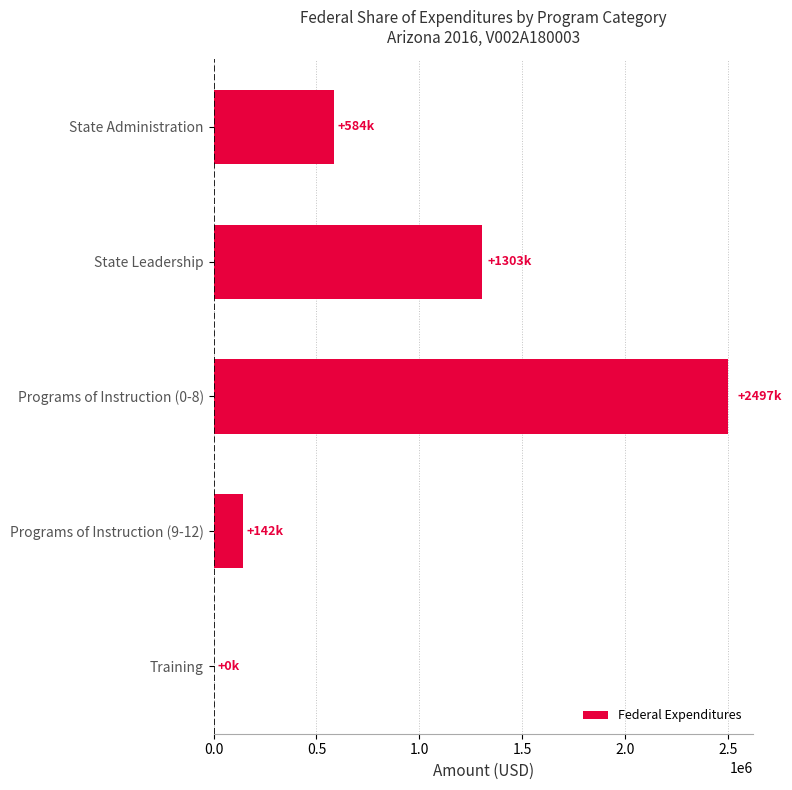

At which label is the value closest to 1248637?

State Leadership